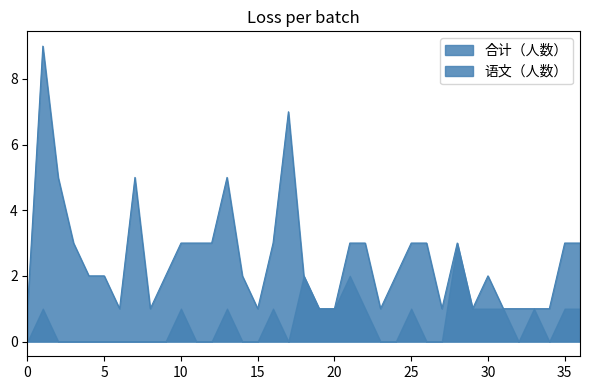

How many points are lower than both their immediate neighbors (excluding endpoints)?

6